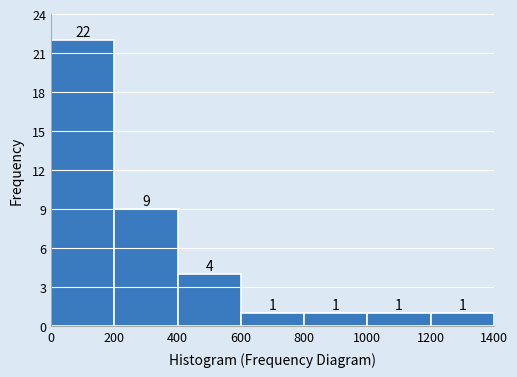

Over which range of the x-axis is the bar tallest?

0 to 200